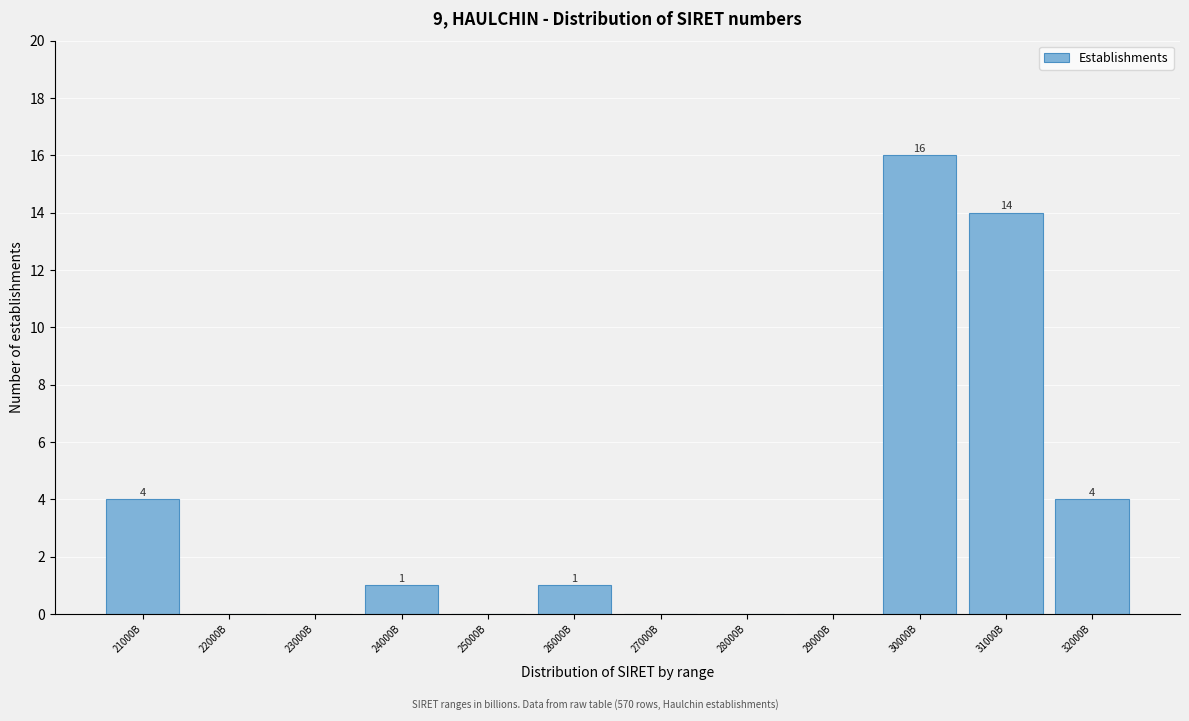

Reading left to right, what are all the values shown in this chart?

21000B=4	22000B=0	23000B=0	24000B=1	25000B=0	26000B=1	27000B=0	28000B=0	29000B=0	30000B=16	31000B=14	32000B=4